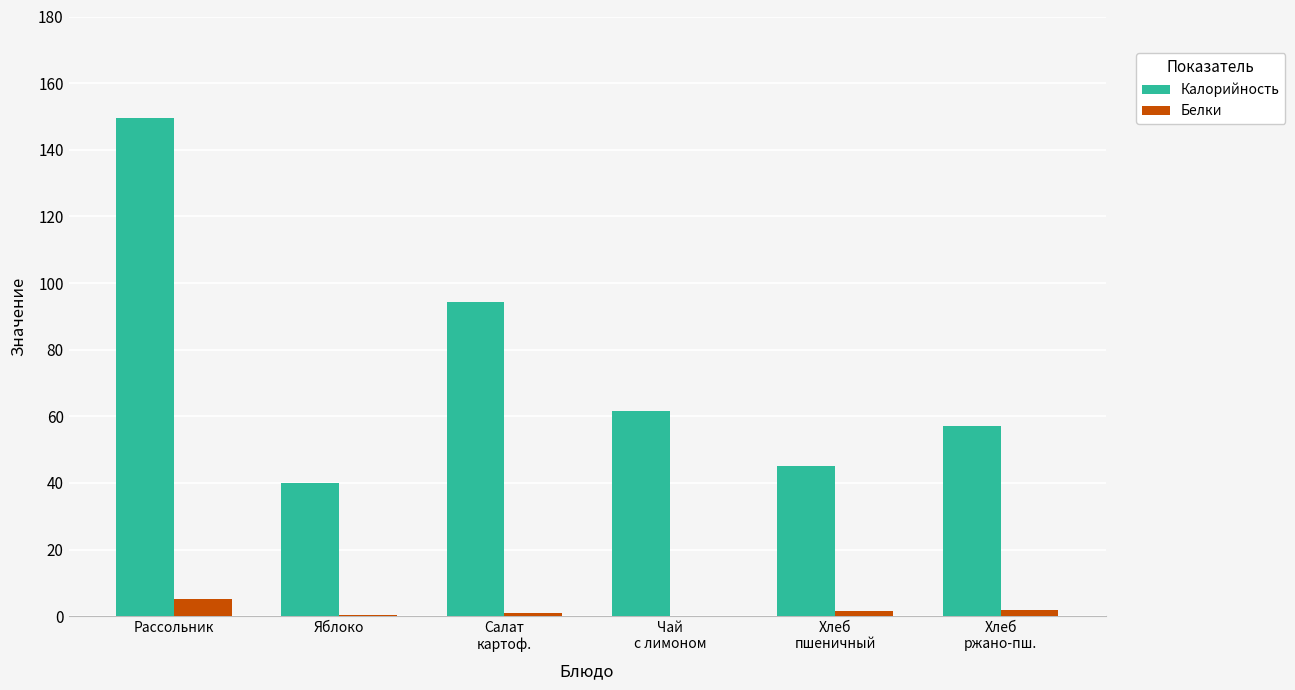

What is the sum of all Калорийность values?

447.6